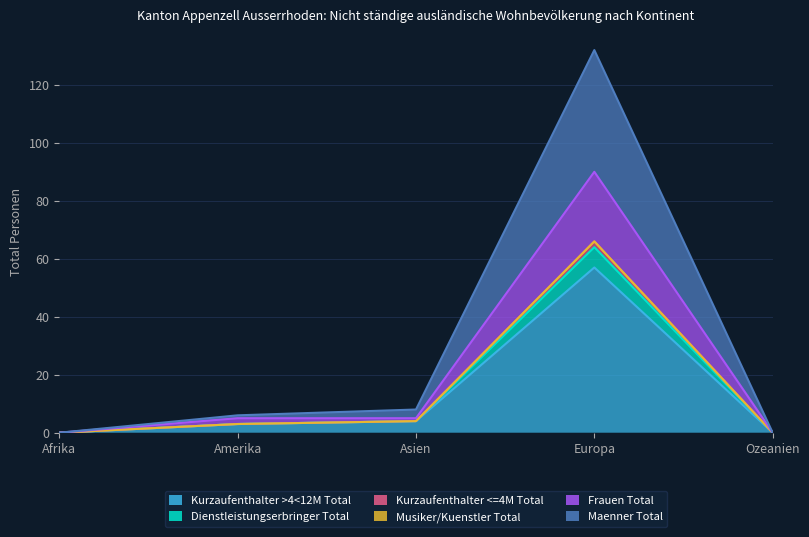

At which label is Dienstleistungserbringer Total closest to 33?

Asien